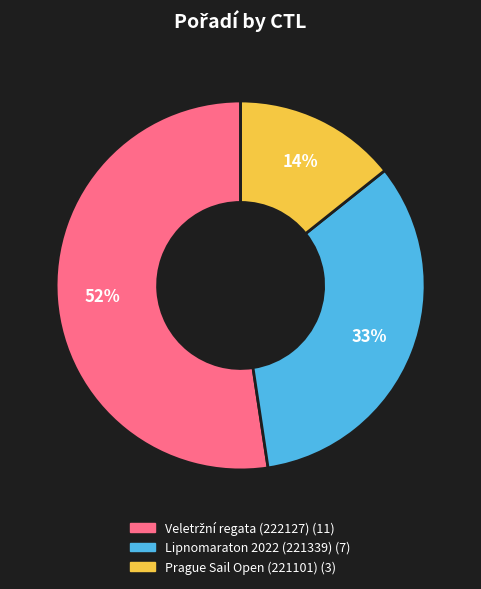

Is there any slice that represents more than half of the pie?

Yes